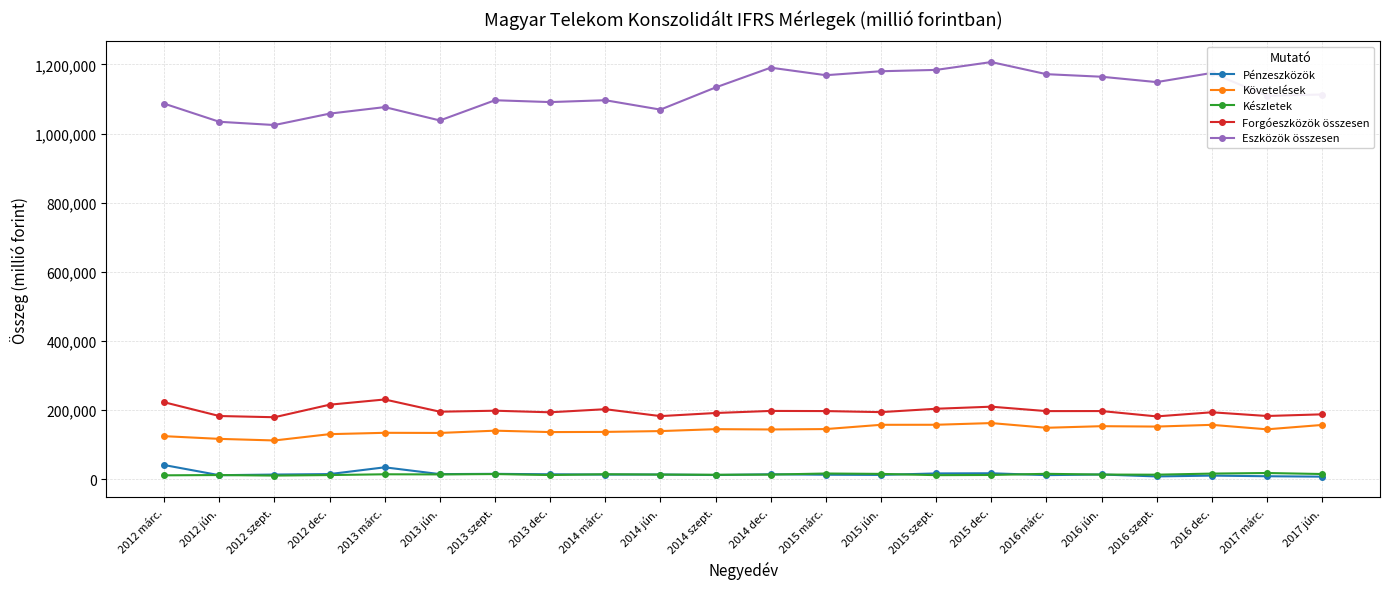

True or false: Eszközök összesen has more than 2 points higher than both neighbors.

True